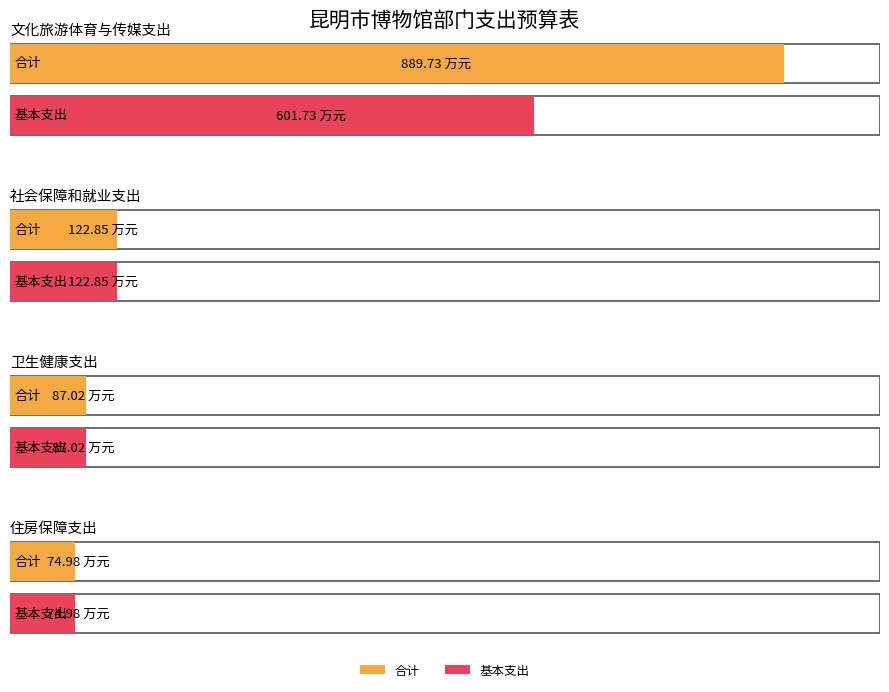

Between 社会保障和就业支出 and 卫生健康支出, which is larger?

社会保障和就业支出